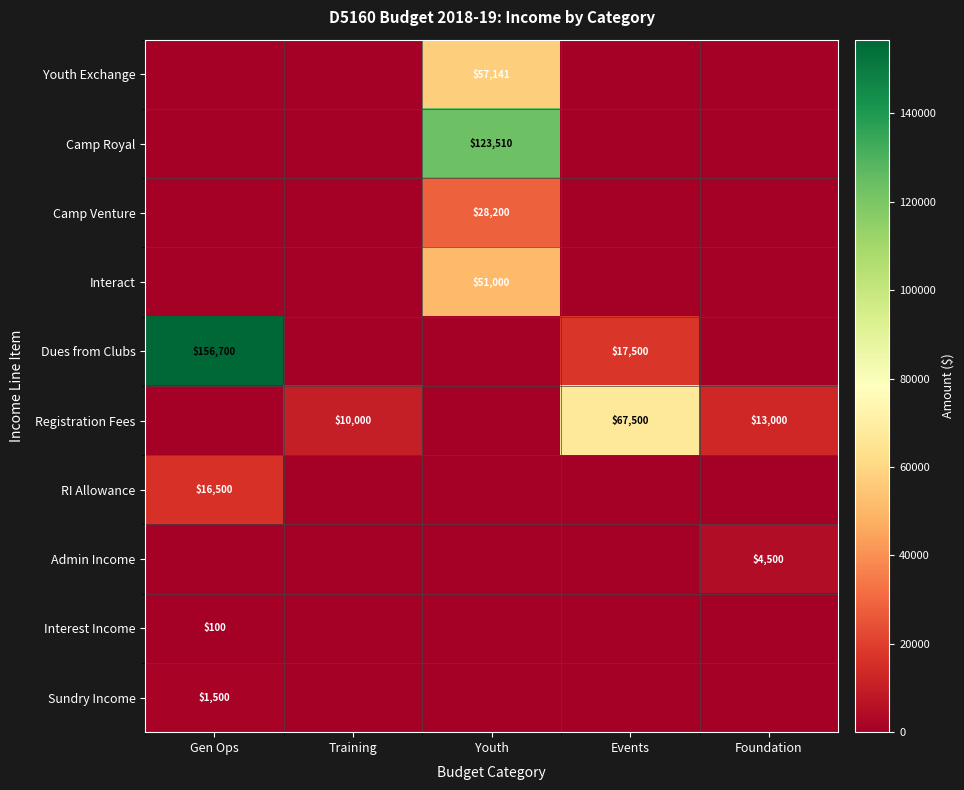

Is it true that Registration Fees equals 67500 at Events?

True